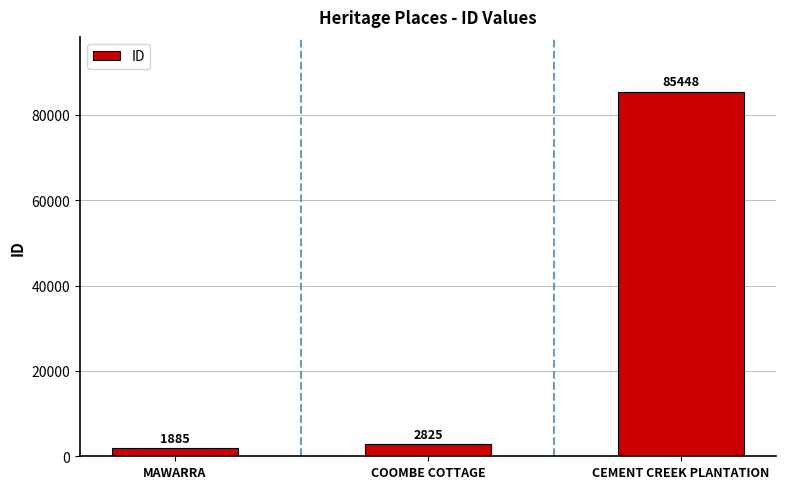

True or false: the data shows 1885 at MAWARRA.

True